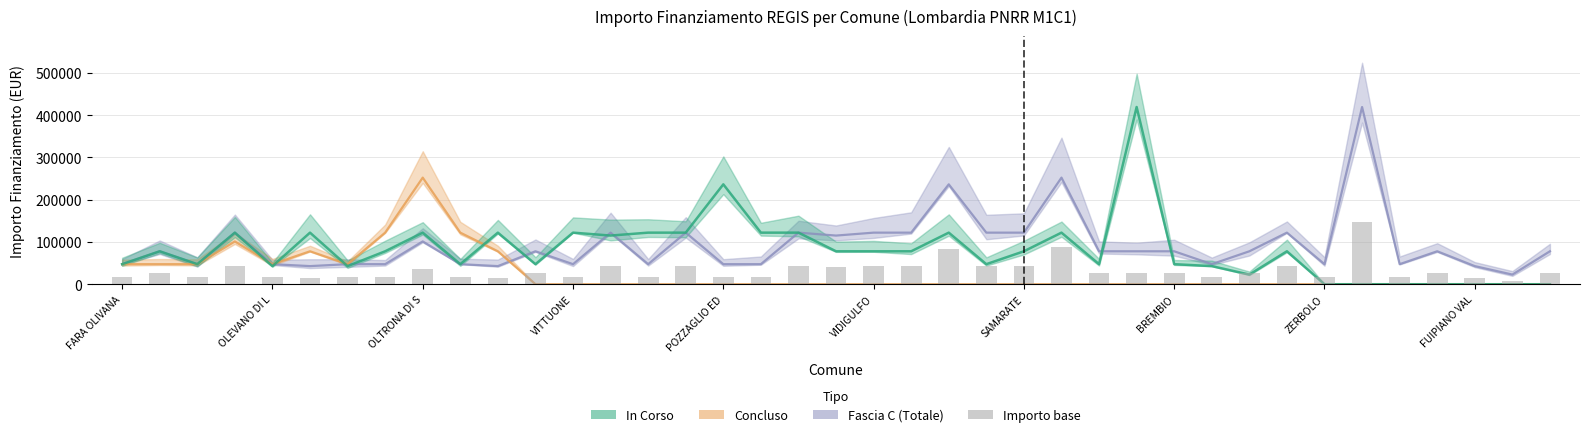

What is the approximate value at VIDIGULFO?

42697.2